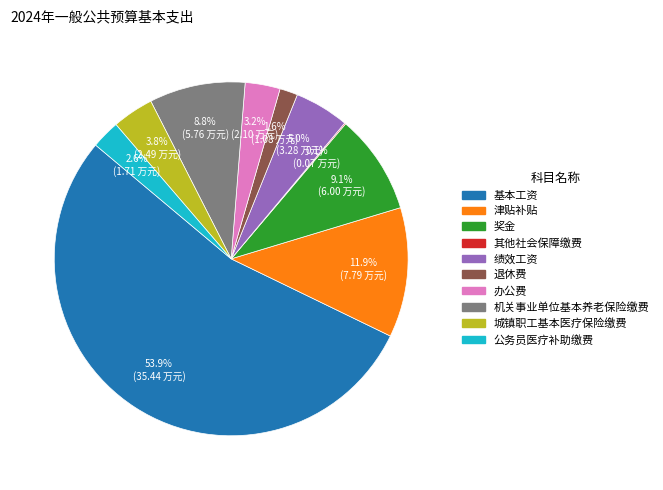

Which slice is the largest?

基本工资